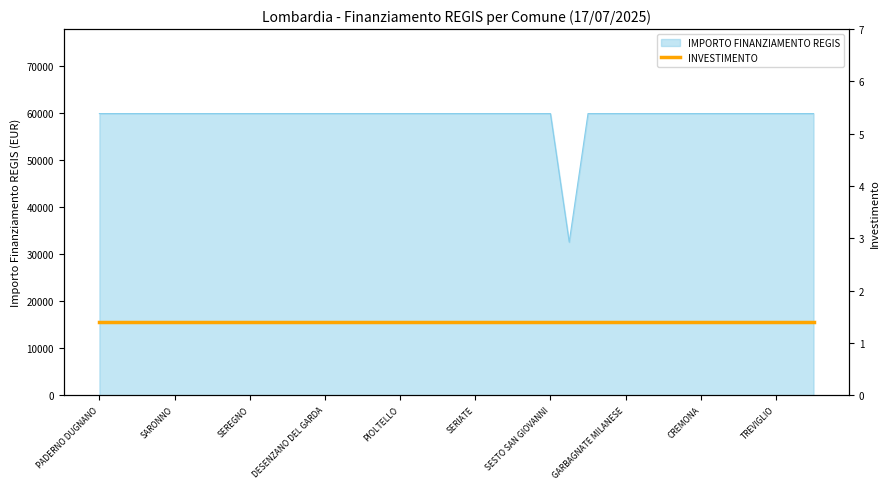

Rank the categories by value from highest to lowest.

PADERNO DUGNANO, ROMANO DI LOMBARDIA, LIMBIATE, PAVIA, SARONNO, LAINATE, BUCCINASCO, BOLLATE, SEREGNO, MAGENTA, VIGEVANO, VOGHERA, DESENZANO DEL GARDA, LISSONE, CORNAREDO, PARABIAGO, PIOLTELLO, BRESSO, SUZZARA, CERNUSCO SUL NAVIGLIO, SERIATE, SAN DONATO MILANESE, MANTOVA, SEGRATE, SESTO SAN GIOVANNI, CORSICO, TREZZANO SUL NAVIGLIO, GARBAGNATE MILANESE, MEDA, CESANO BOSCONE, CANTU, CREMONA, BRUGHERIO, RHO, CINISELLO BALSAMO, TREVIGLIO, LUMEZZANE, GIUSSANO, GALBIATE